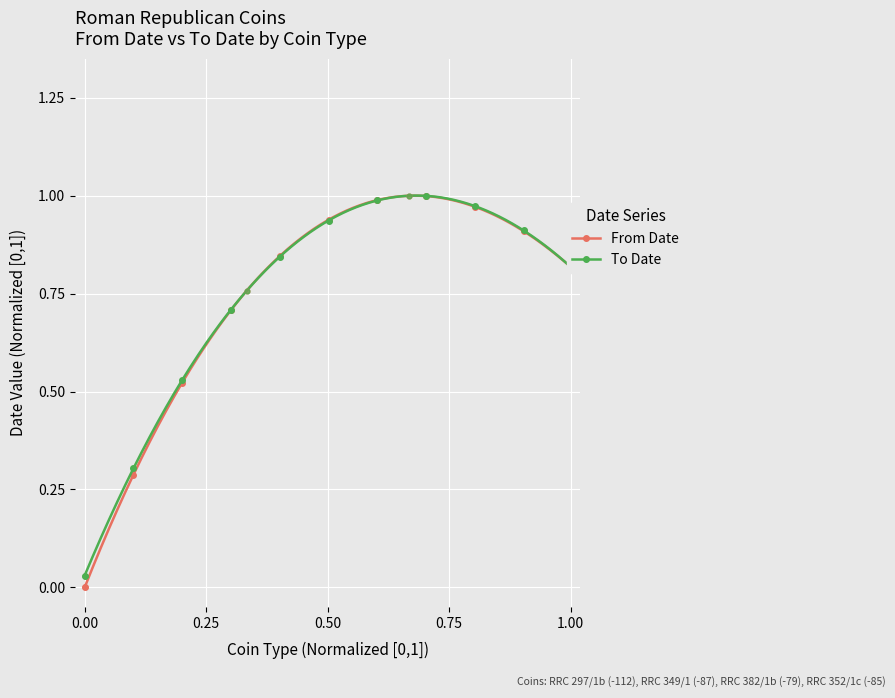

Is the value of From Date at RRC 349/1 greater than the value of To Date at RRC 382/1b?

No